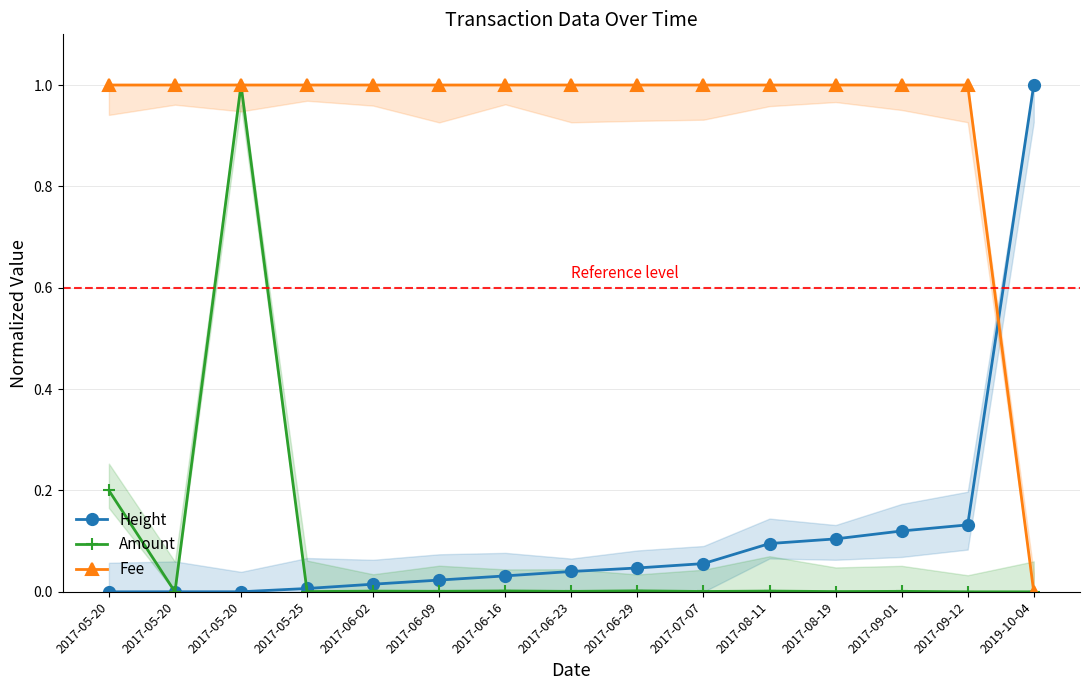

At 2017-09-01, list the series in order from largest to smallest.

Fee, Height, Amount